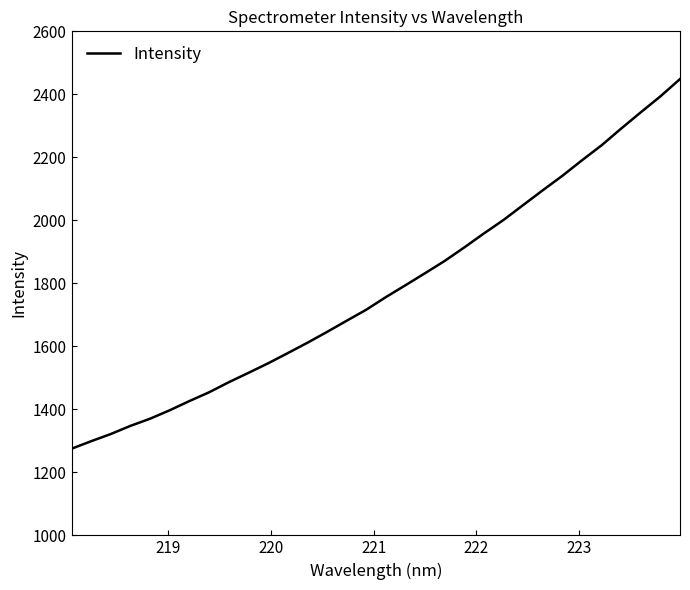

What is the smallest value displayed?

1275.0